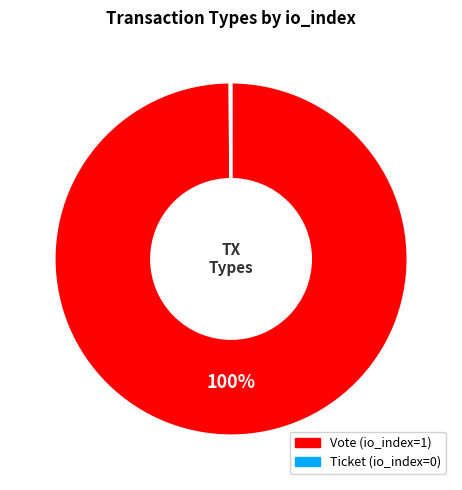

Is it true that Vote is 85% of the pie?

False